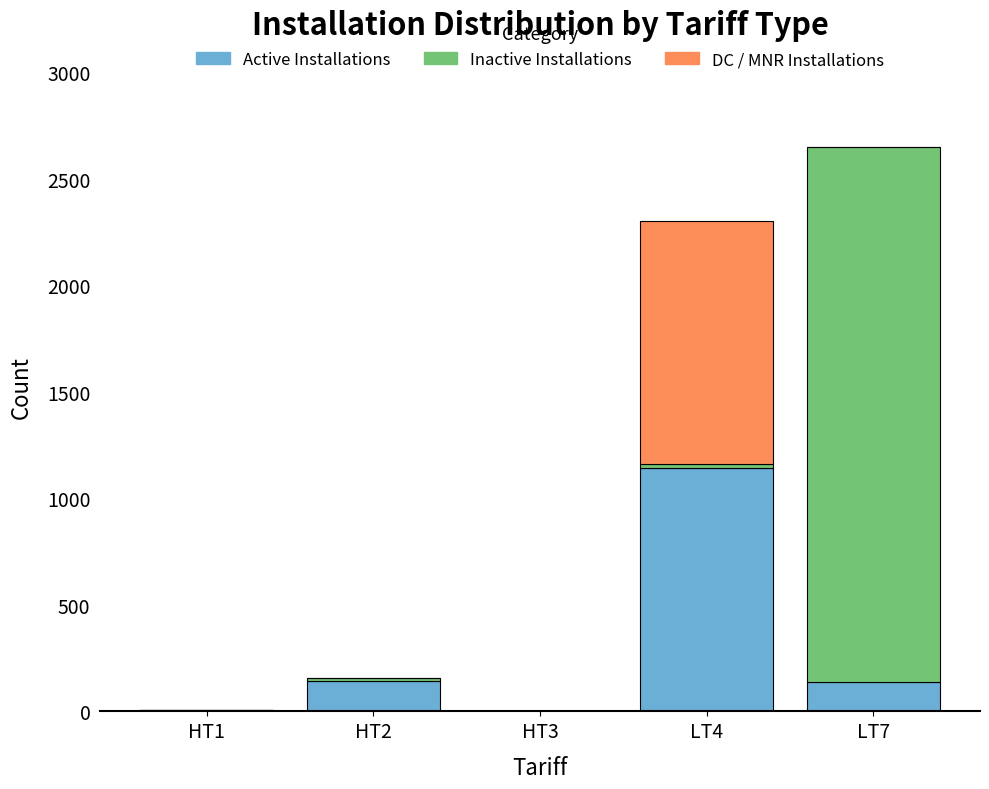

At which category is the sum across all series the highest?

LT7